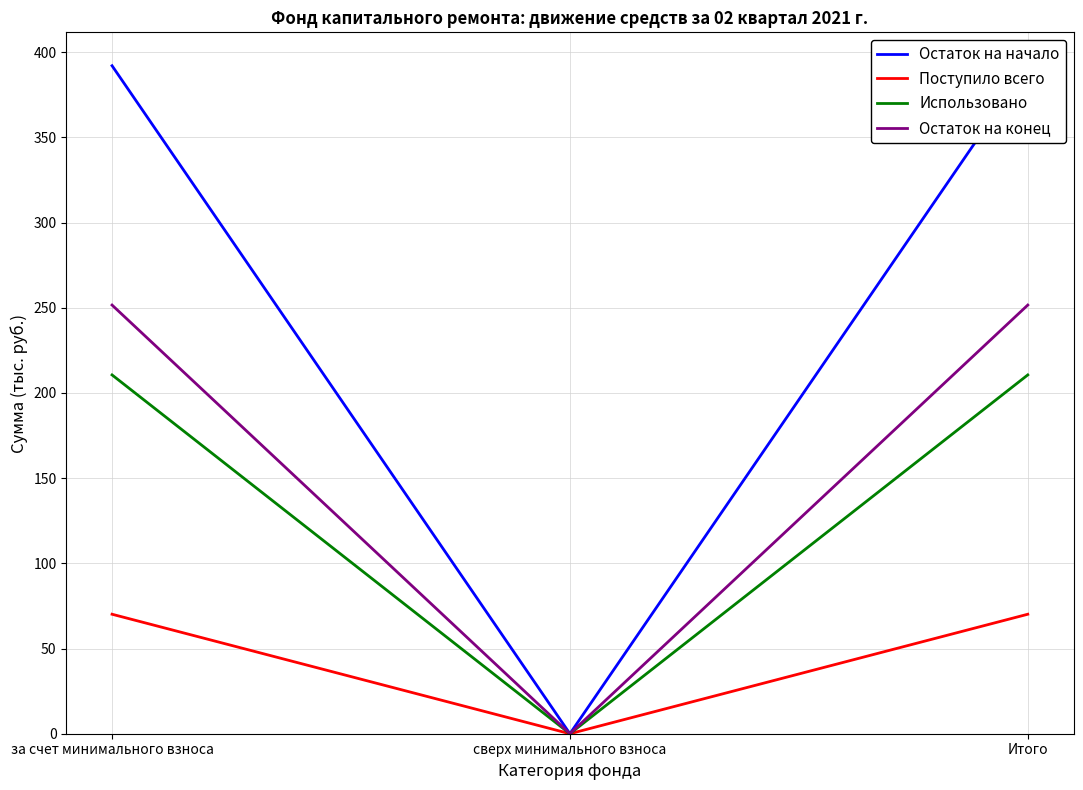

At how many categories does at least one series exceed 264?

2